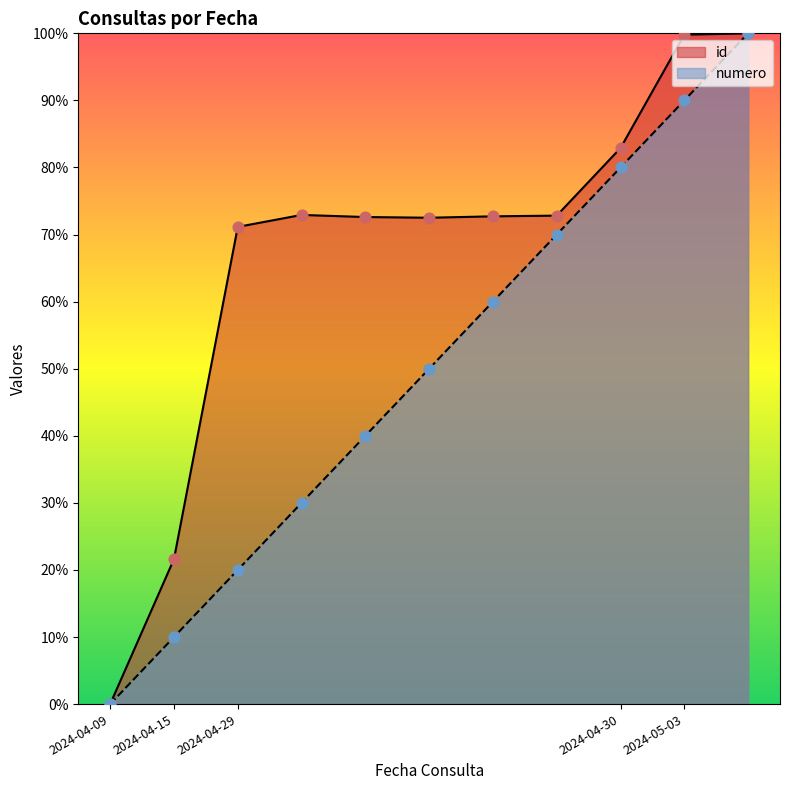

What are all the series names shown in the legend?

id, numero